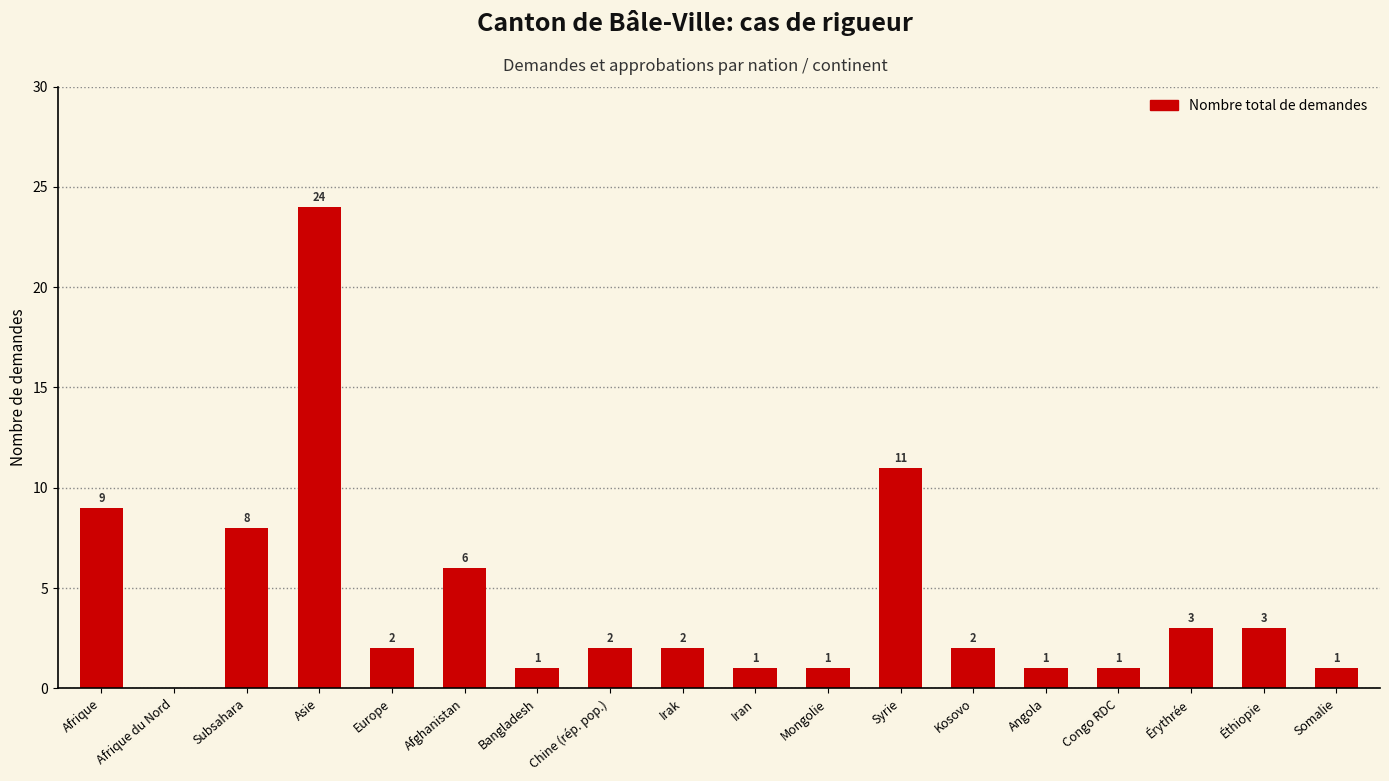

At which category does the chart reach its peak across all series?

Asie